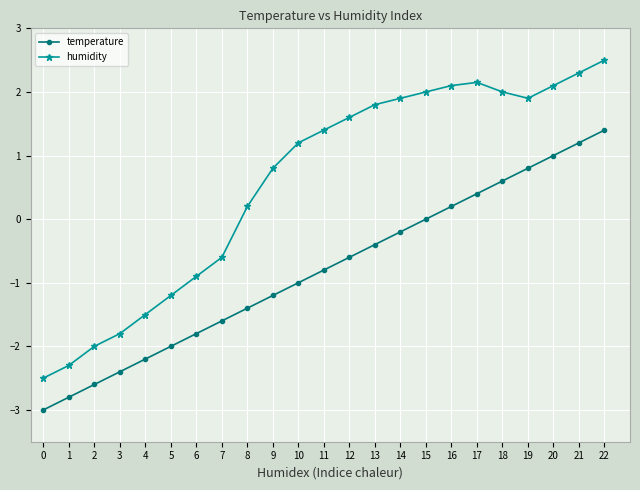

What is the average value of the temperature series?

-0.8